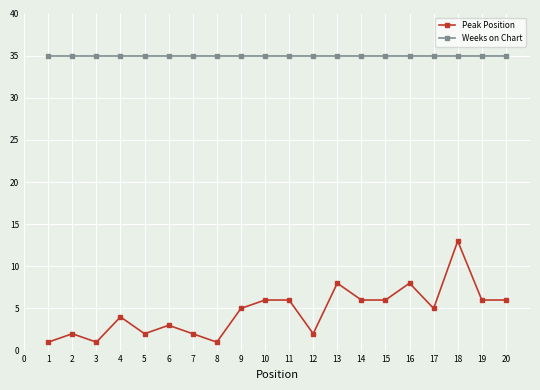

What is the spread (max minus min) of values at 13?

27